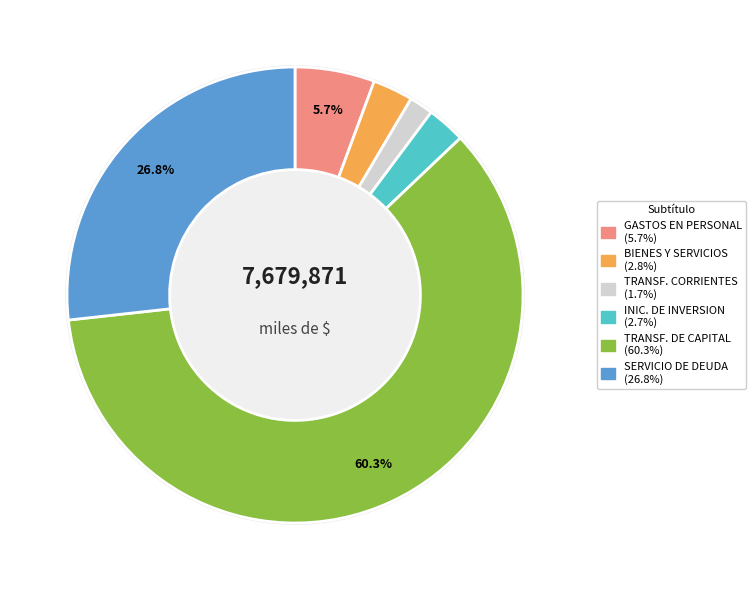

What is the smallest slice in the pie chart?

TRANSFERENCIAS CORRIENTES